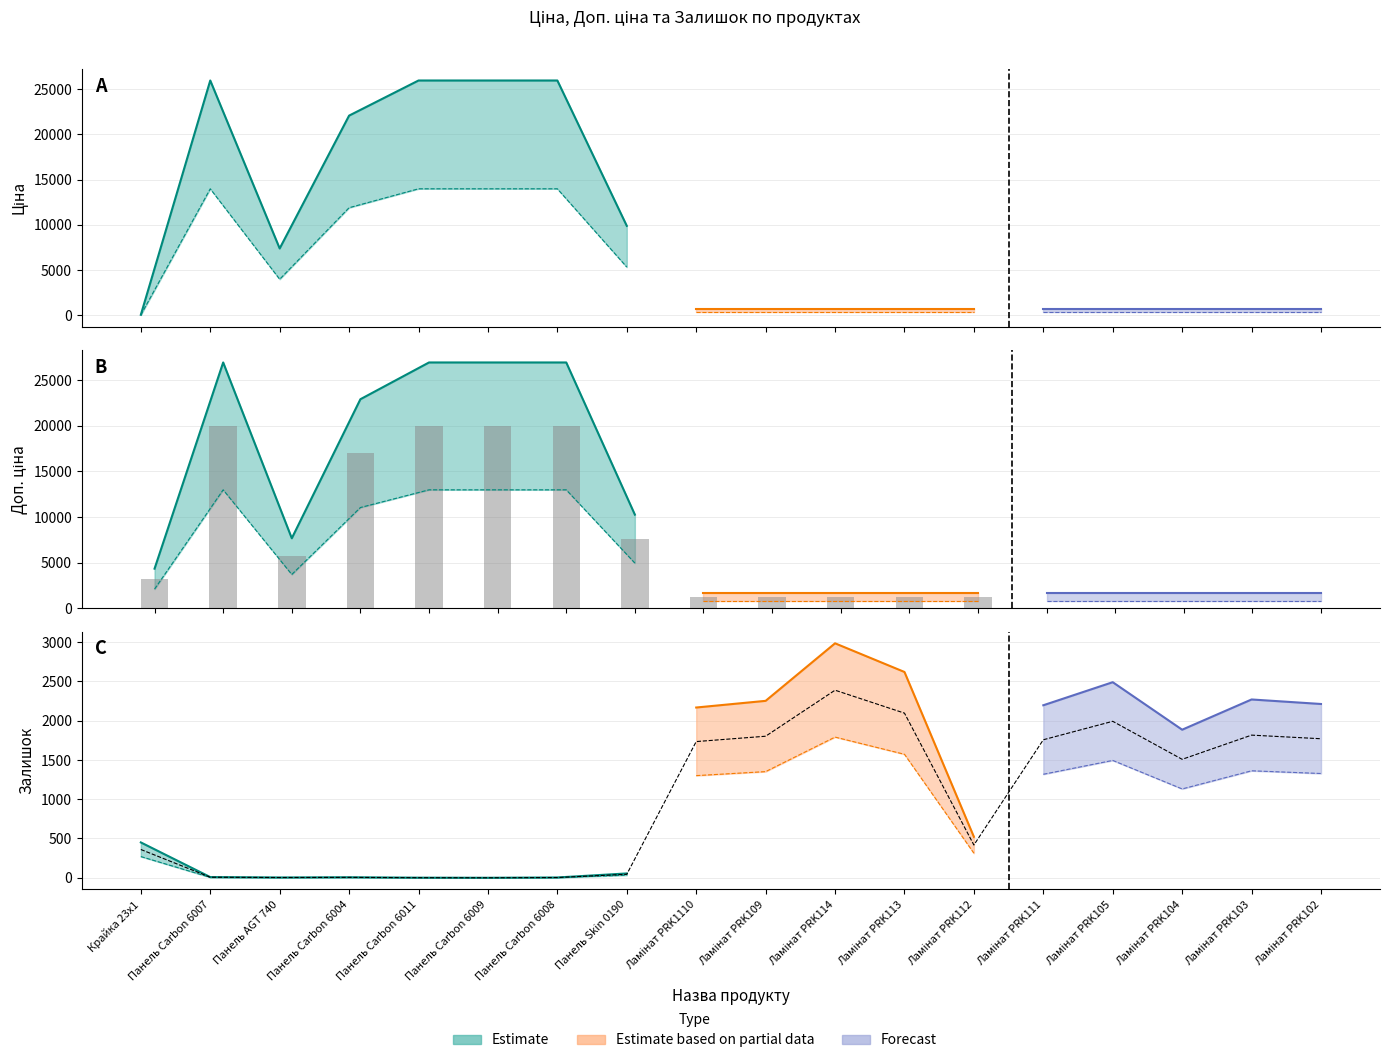

What is the label of the 14th bar from the right?

Панель Carbon 6011